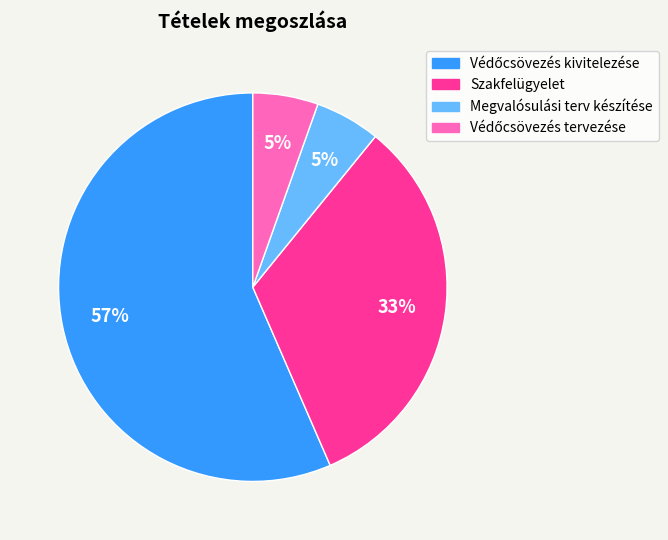

Is it true that Megvalósulási terv készítése is 5% of the pie?

True